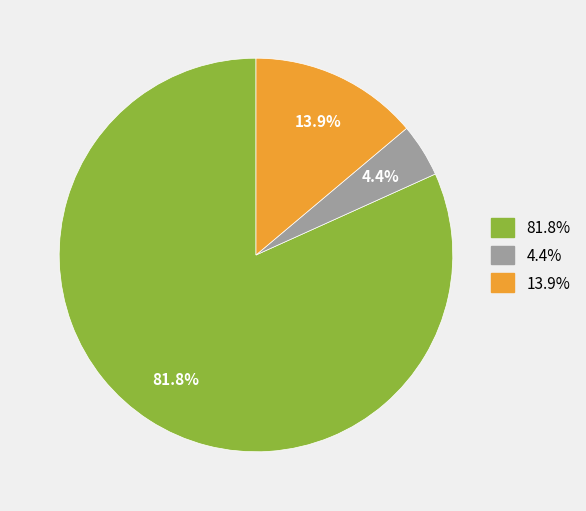

Does any single category account for the majority?

Yes